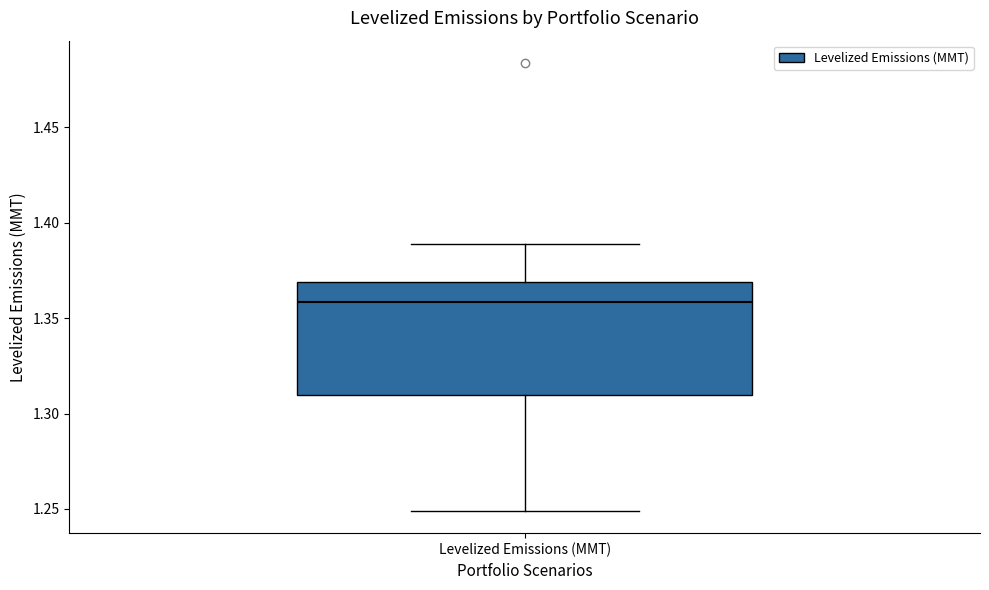

Read this box plot against the y-axis: the position of the median line, the range covered by the box, and the ends of both whiskers. The values are not printed on the chart, so give them approximately, as read against the axis.

median 1.36, box 1.31 to 1.37, whiskers 1.25 to 1.39